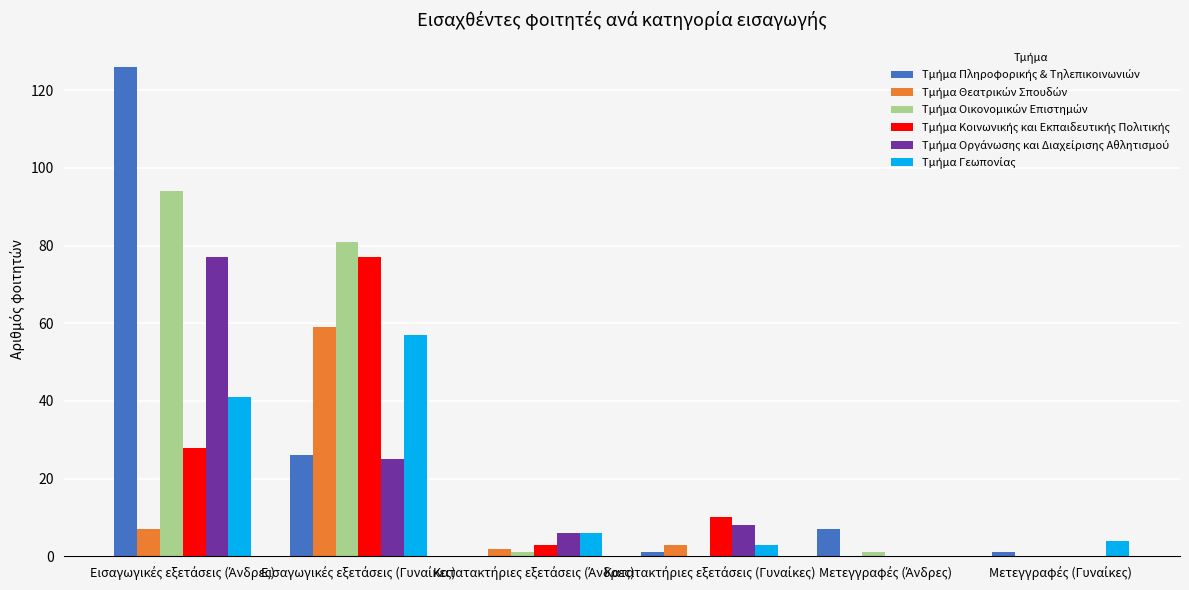

What is the maximum value shown in the chart?

126